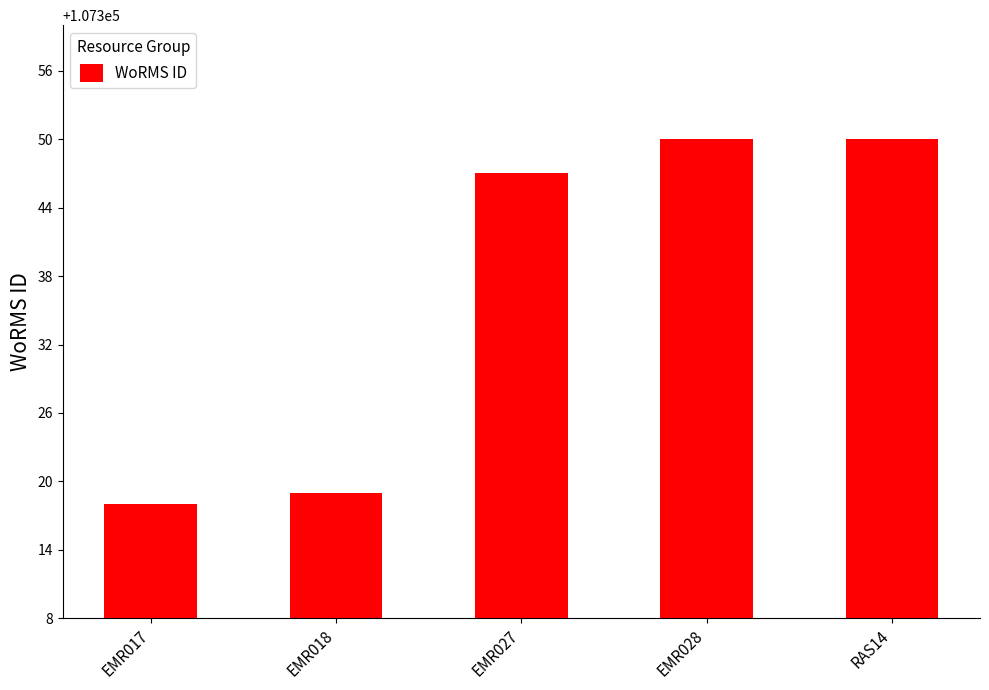

What position from the left is RAS14?

5